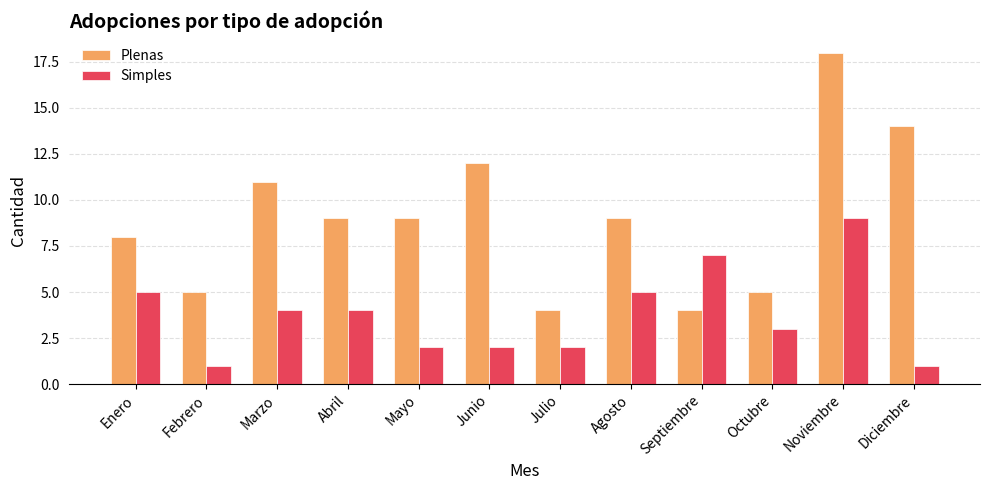

At how many categories does at least one series exceed 13?

2